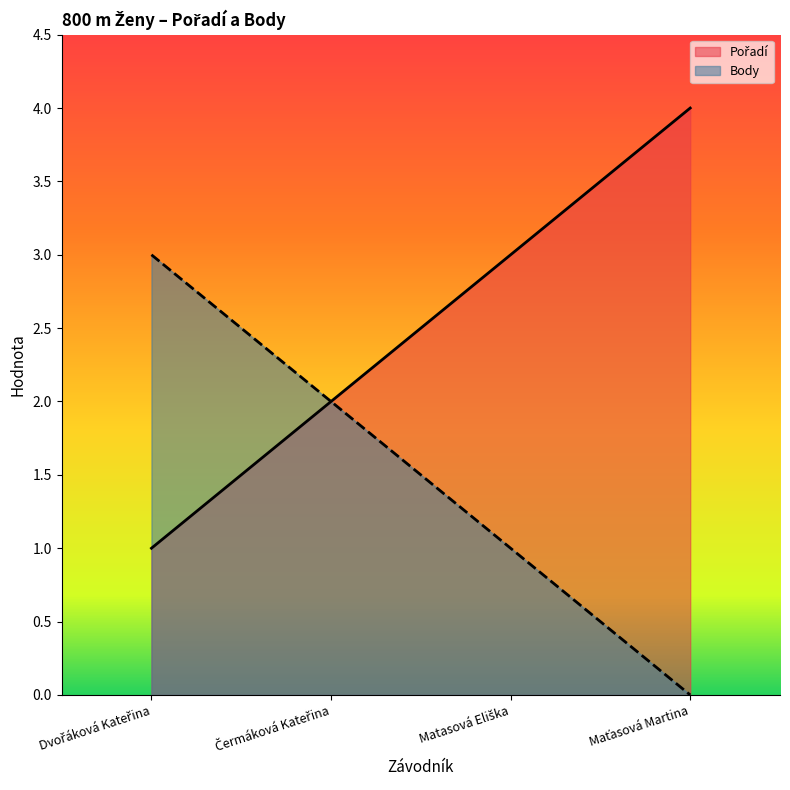

At which label does Body reach its peak?

Dvořáková Kateřina